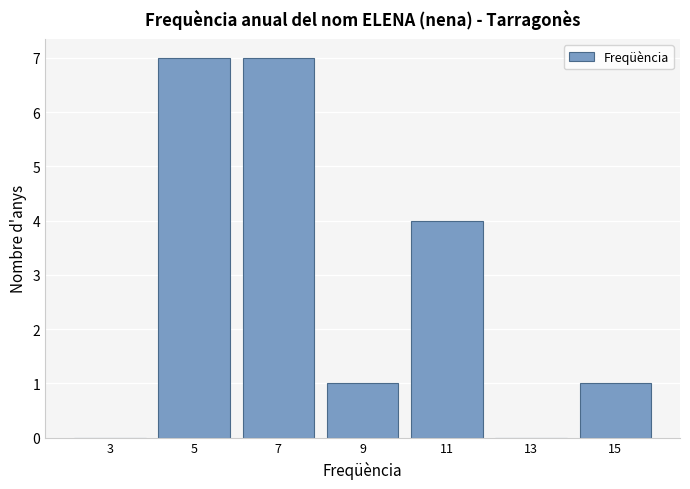

Reading left to right, list every bar in this chart as the range it spans on the x-axis followed by its height. The values are not printed on the chart, so give them approximately, as read against the axis.

2 to 4: 0
4 to 6: 7
6 to 8: 7
8 to 10: 1
10 to 12: 4
12 to 14: 0
14 to 16: 1